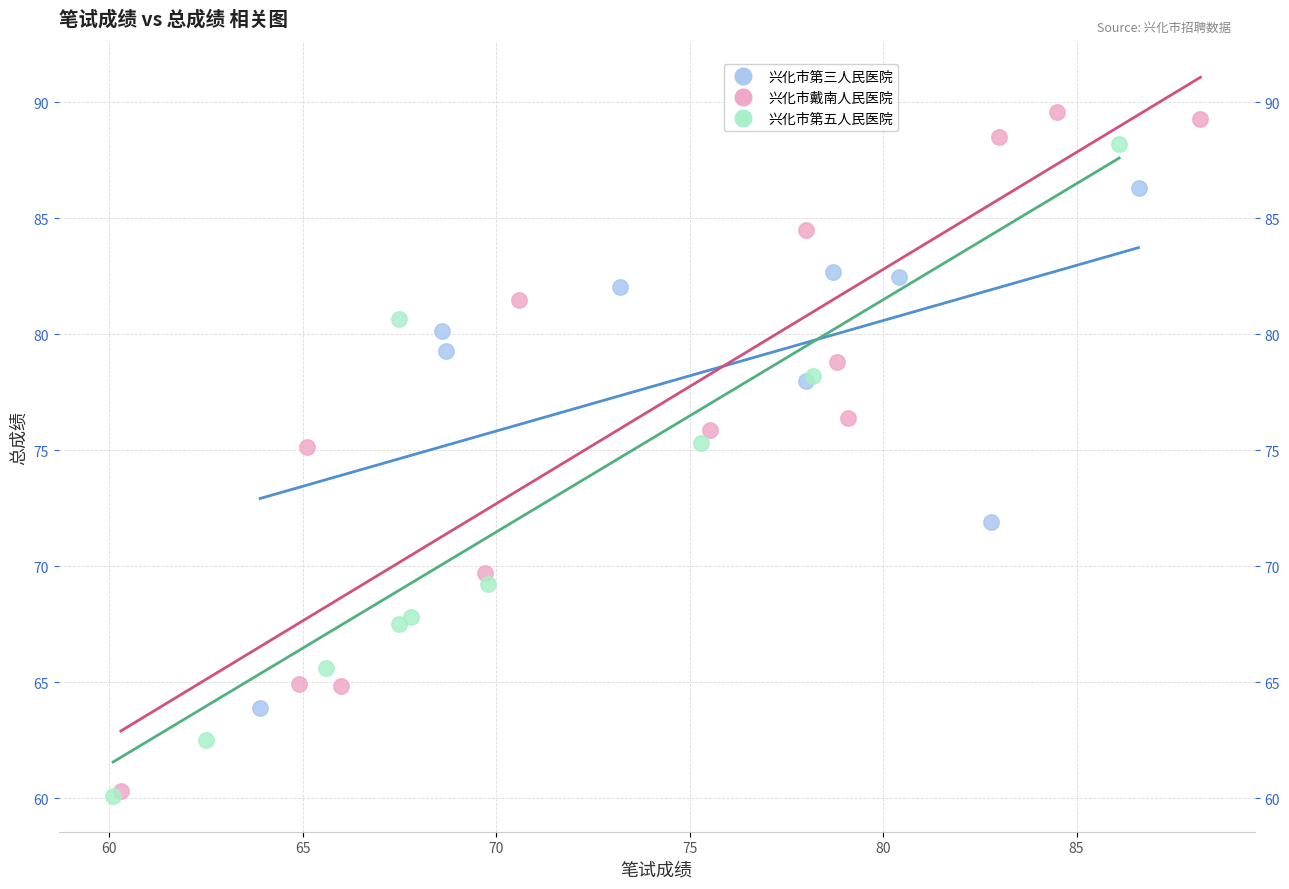

What are all the series names shown in the legend?

兴化市第三人民医院, 兴化市戴南人民医院, 兴化市第五人民医院